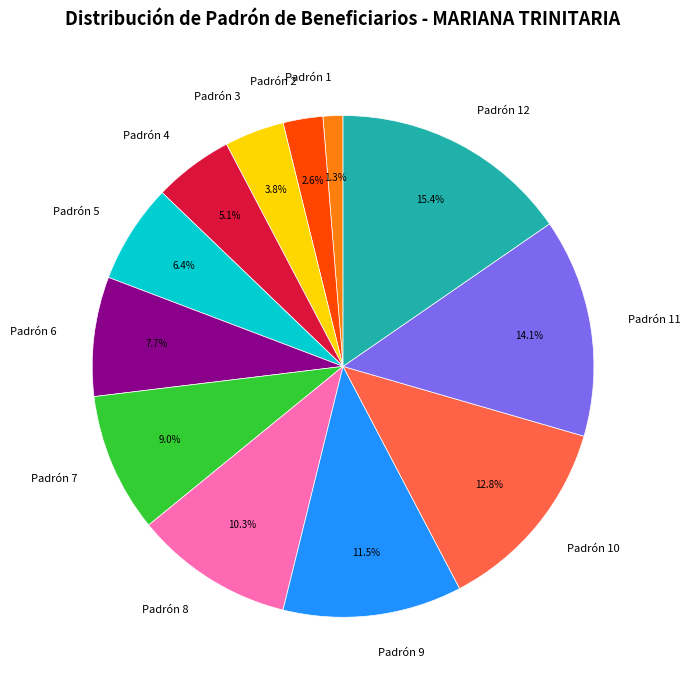

Combined, do Padrón 6 and Padrón 4 account for over 50%?

No